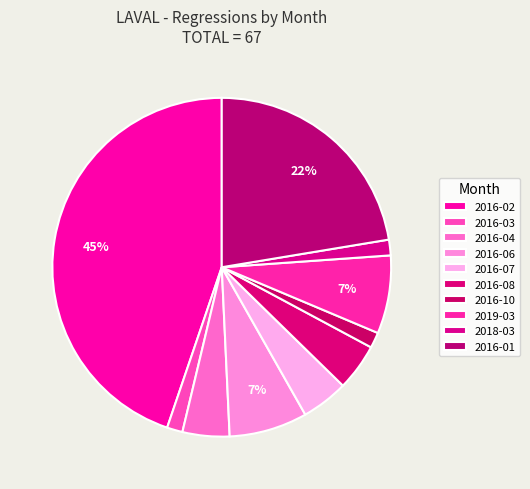

How many slices are in this pie chart?

10